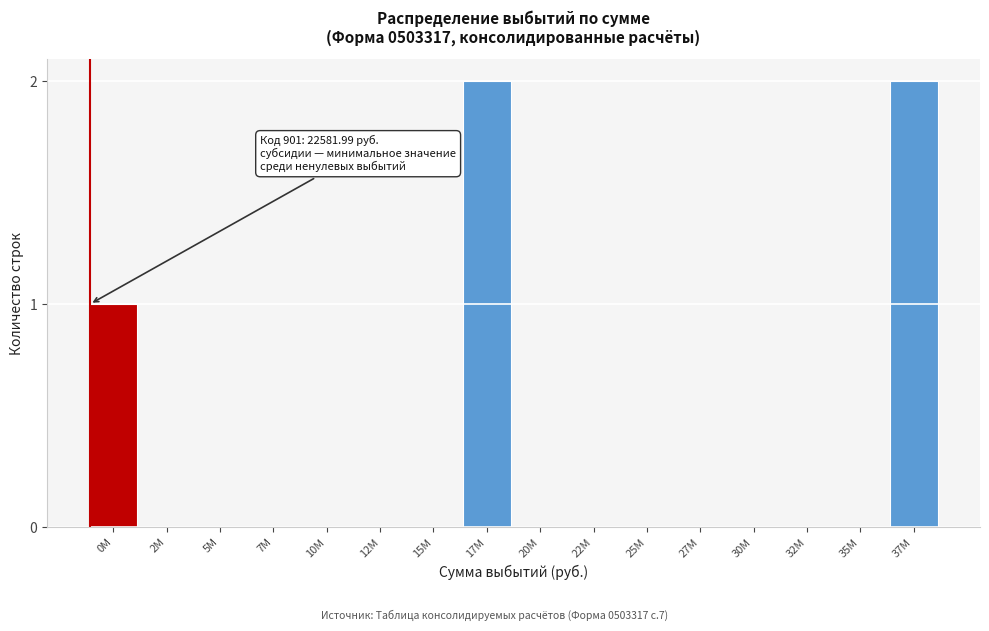

Reading right to left, what are all the values shown in this chart?

37M=2	35M=0	32M=0	30M=0	27M=0	25M=0	22M=0	20M=0	17M=2	15M=0	12M=0	10M=0	7M=0	5M=0	2M=0	0M=1